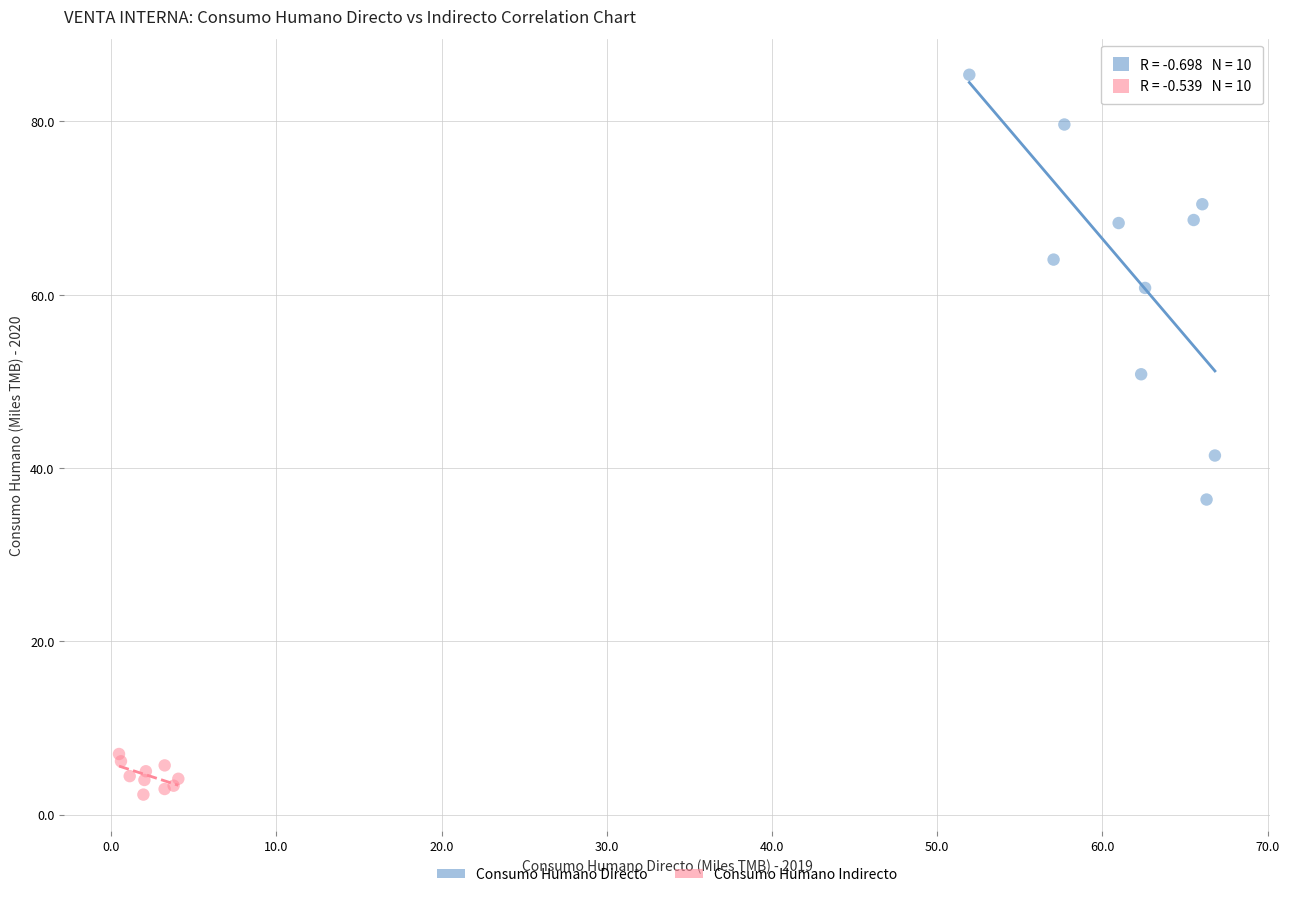

Which series contains the highest Y value?

Consumo Humano Directo